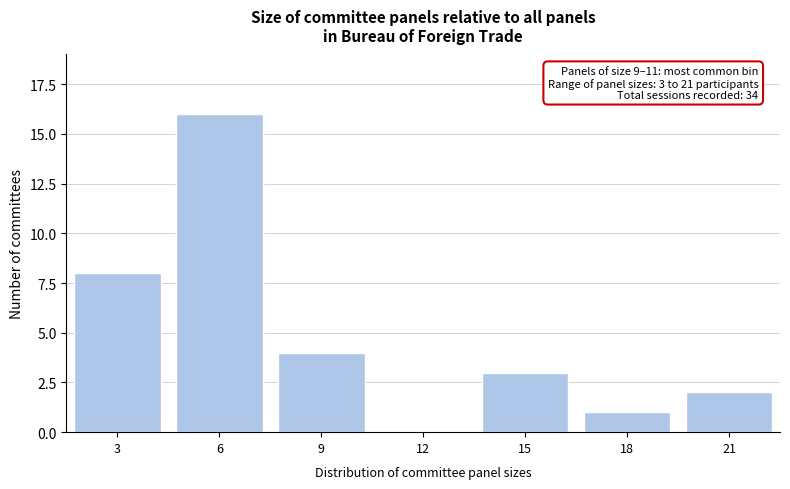

Reading left to right, transcribe all the data shown in this chart.

3=8	6=16	9=4	12=0	15=3	18=1	21=2